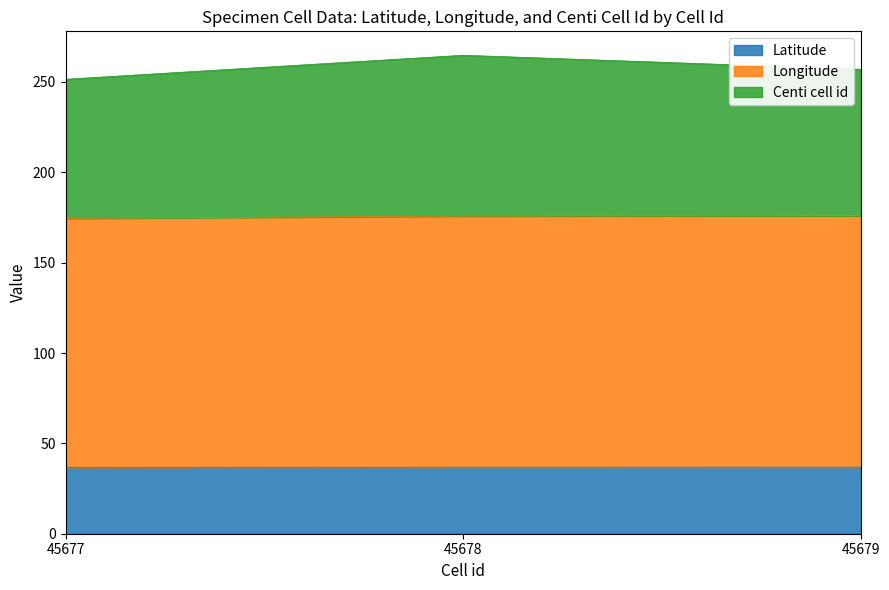

Is it true that Latitude equals 36.8 at 45678?

True